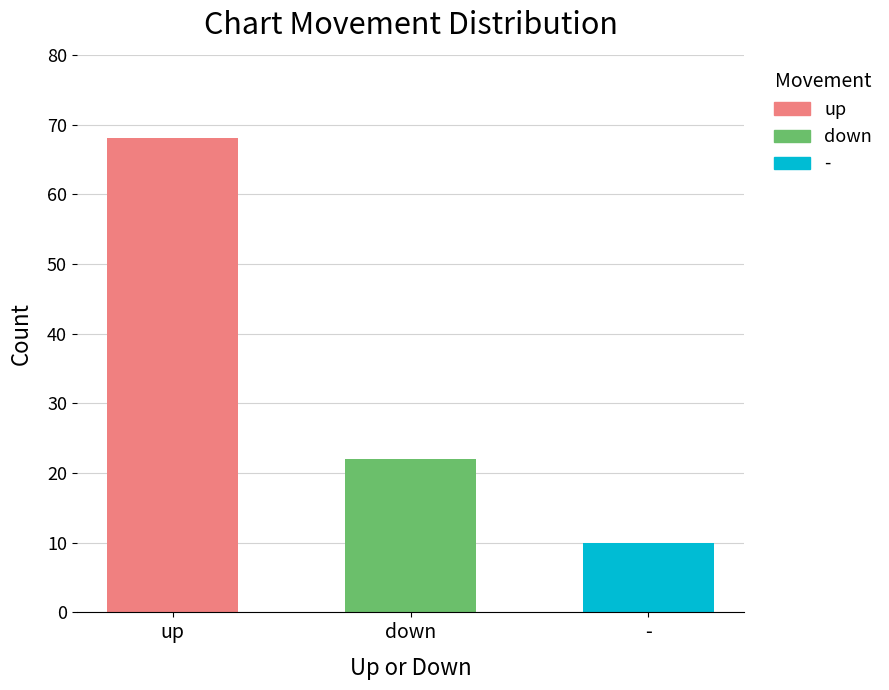

Count the values in the range 10 to 68.

3